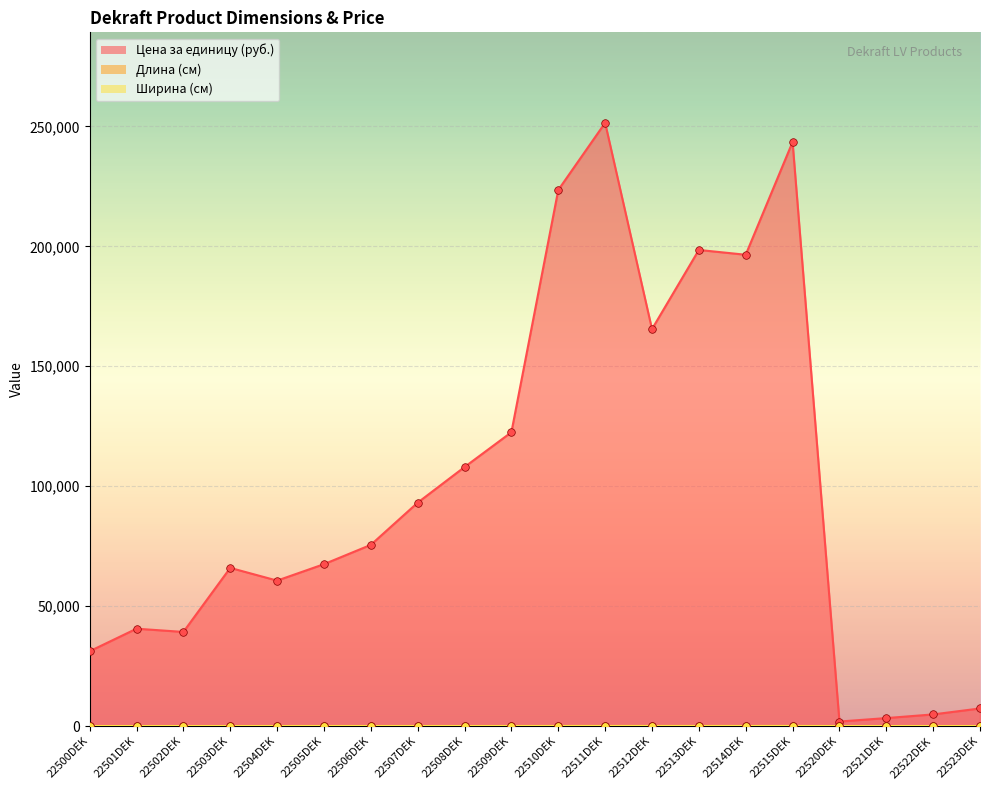

At how many categories does at least one series exceed 31628?

15